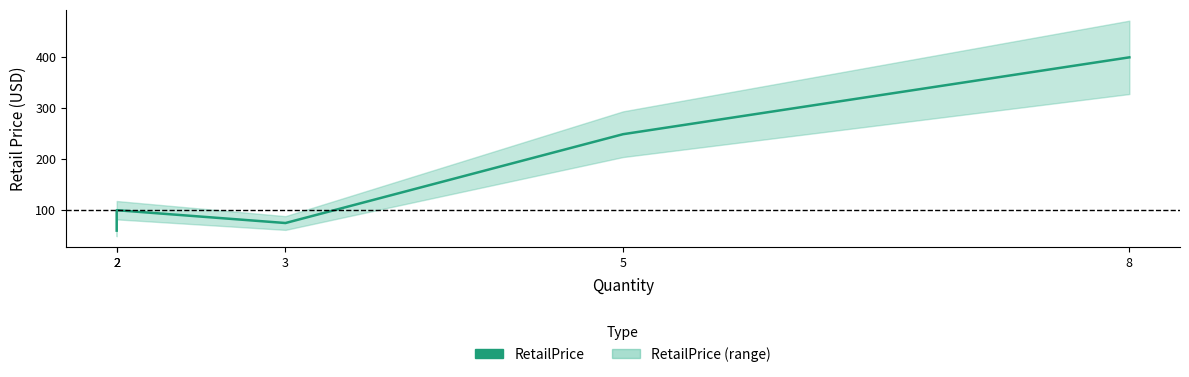

What is the smallest value displayed?

59.8